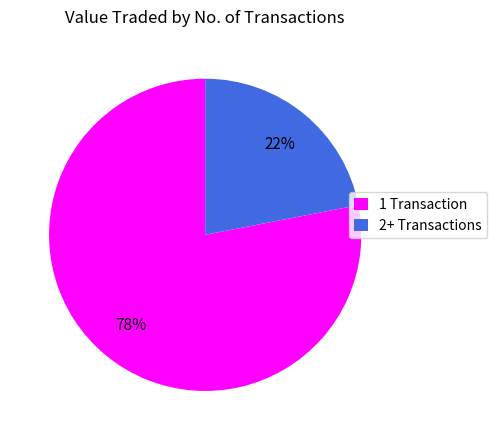

To the nearest percent, what is the difference between the largest and smallest slice percentages?

56%